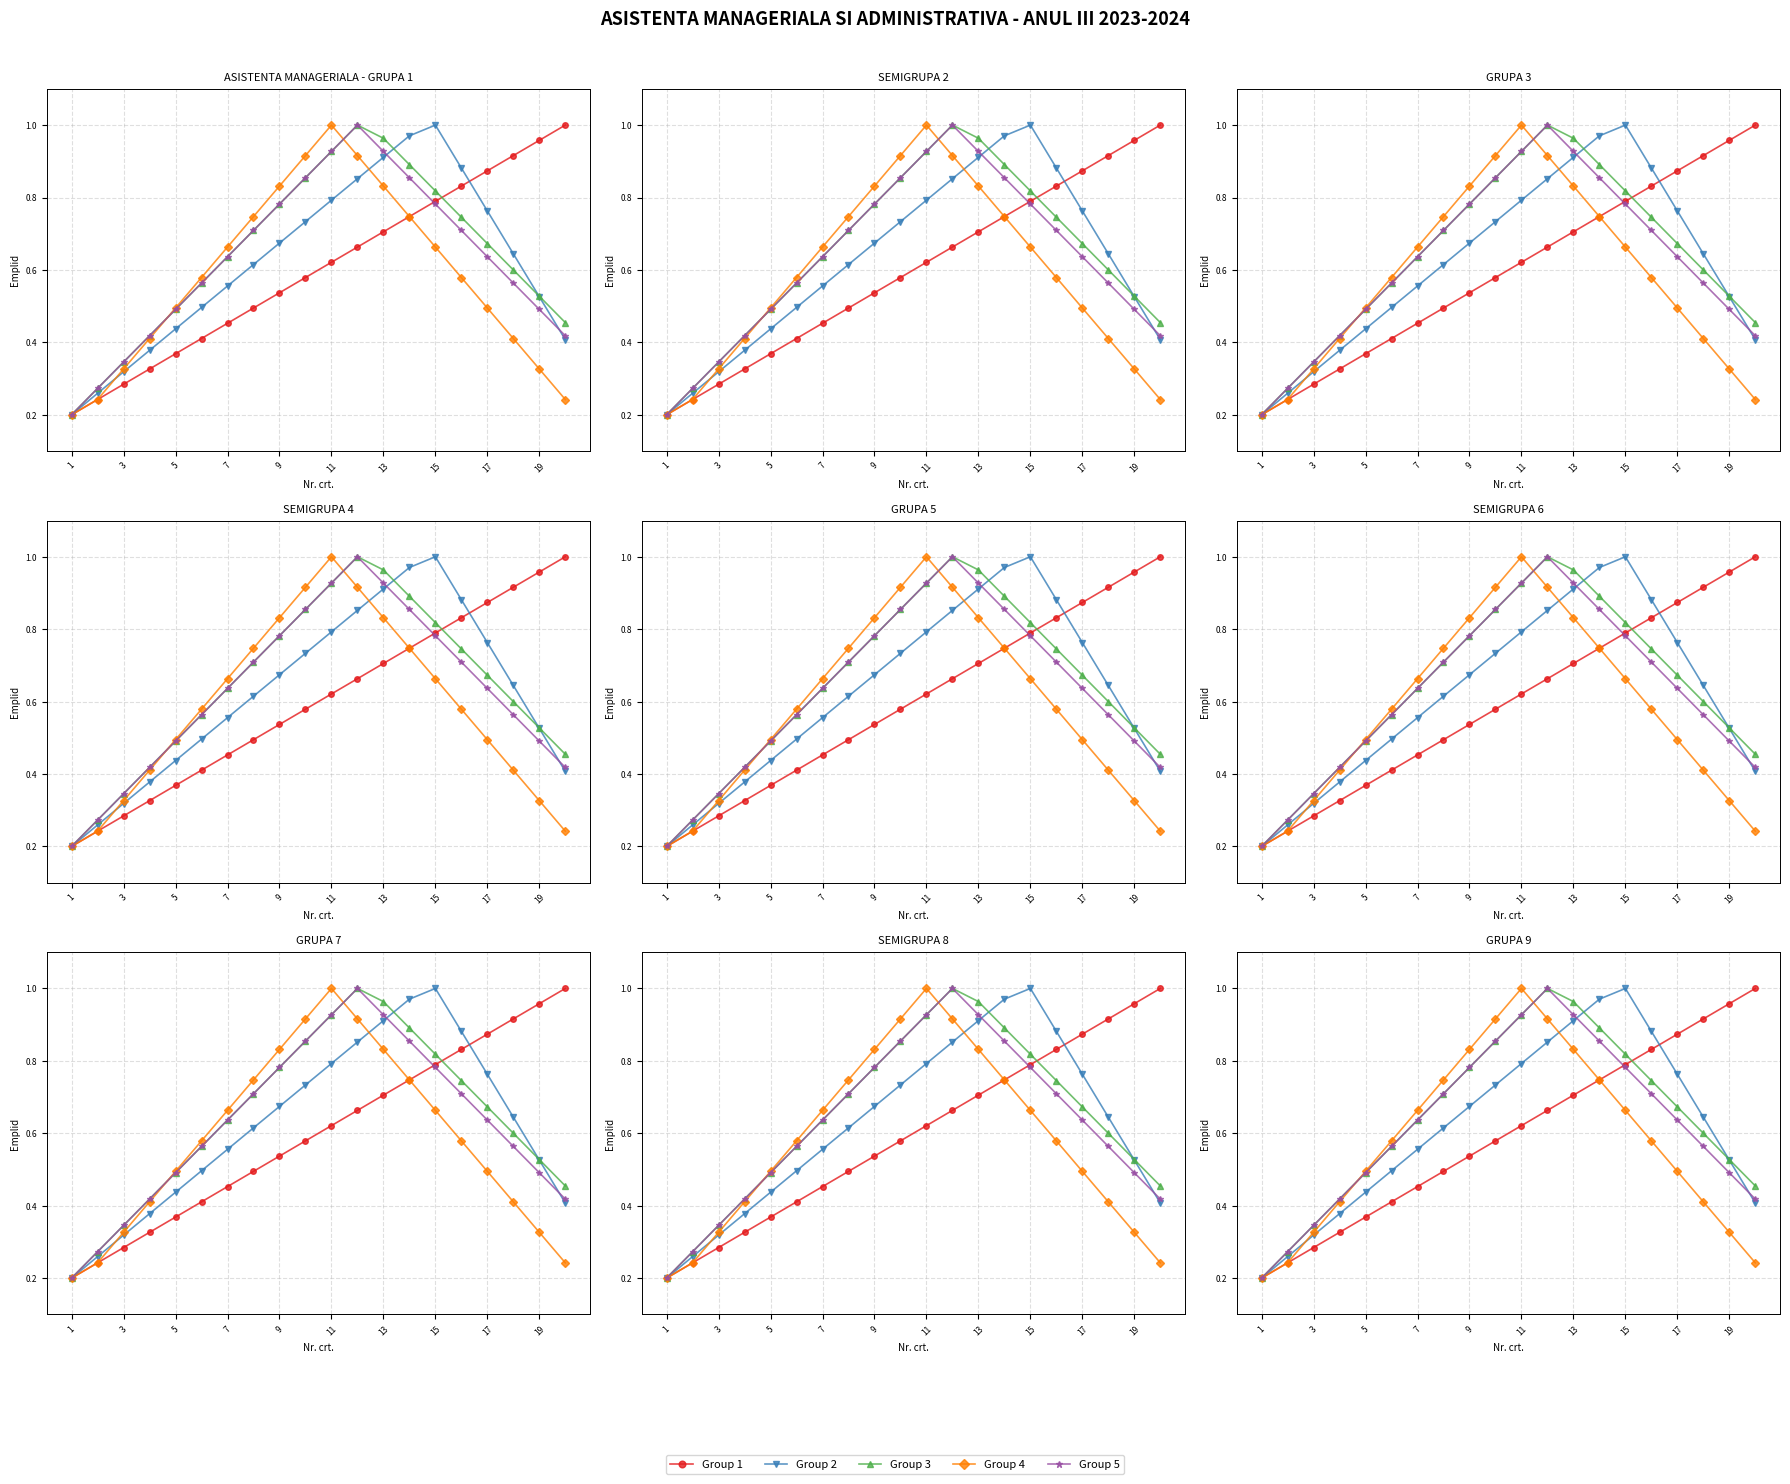

What is the difference between the maximum and second lowest values in the Group 1 series?

0.8